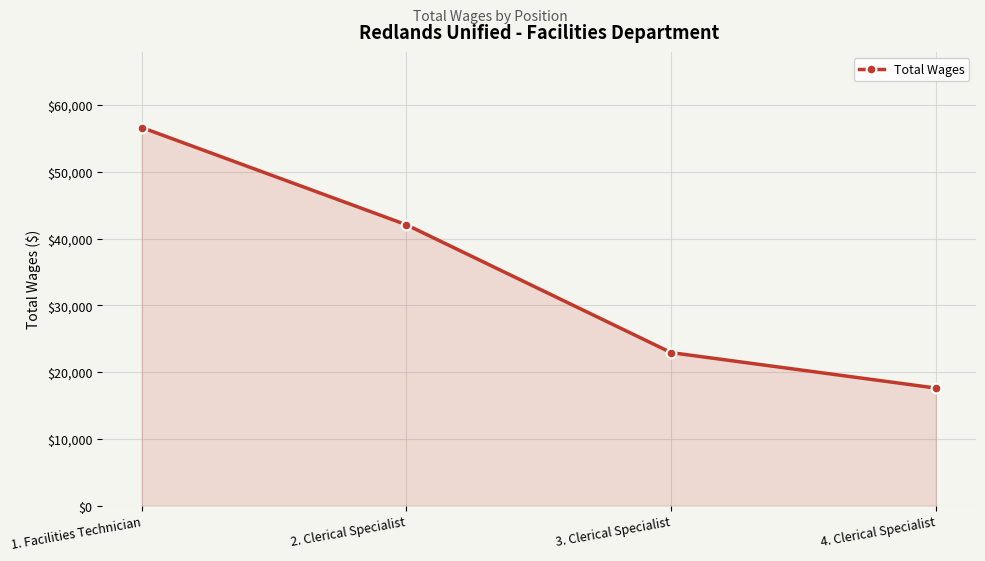

Reading left to right, list all the values displayed in this chart.

56645	42072	22924	17615